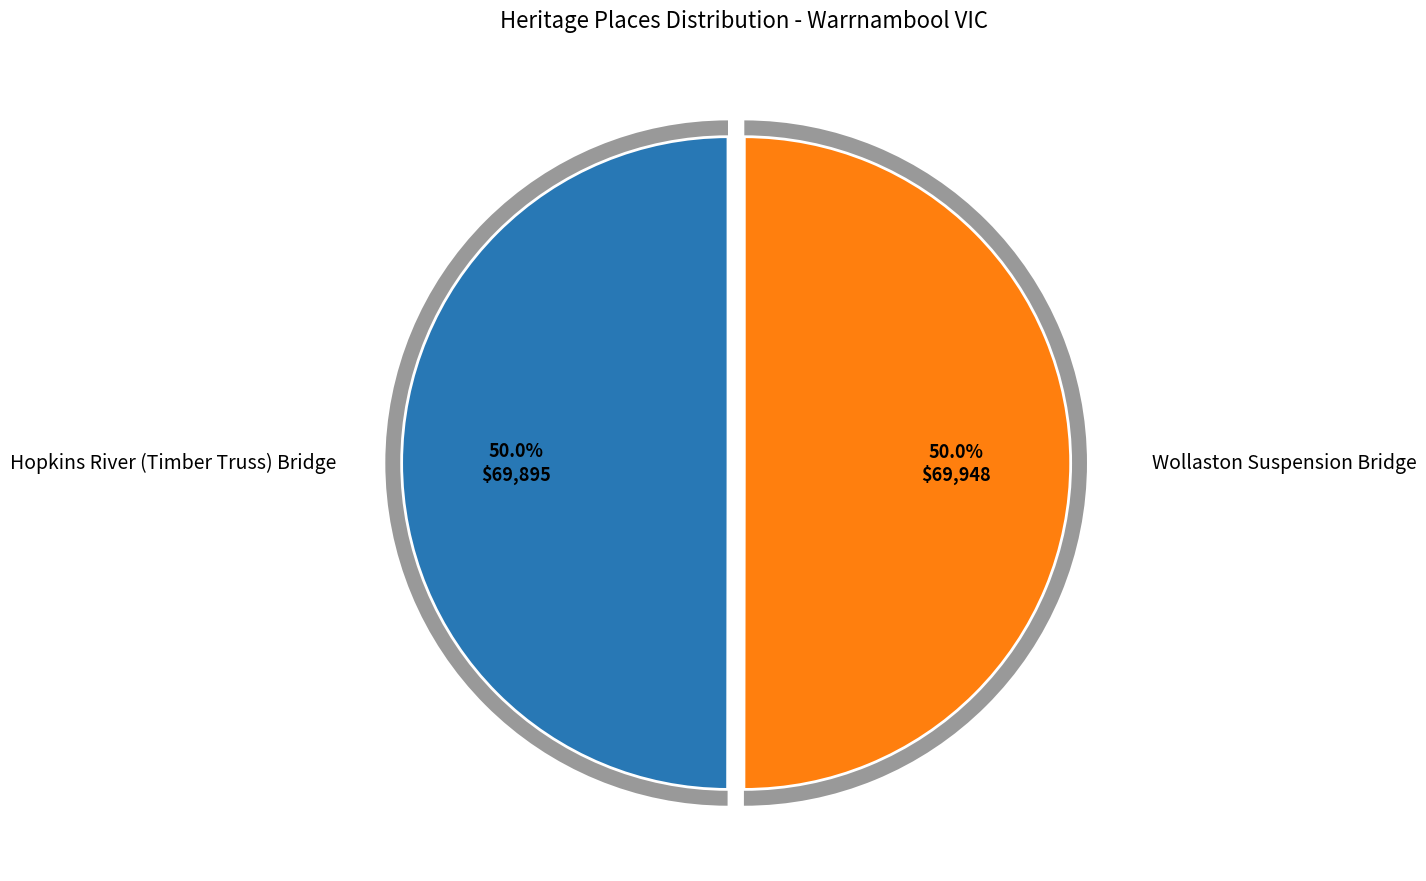

To the nearest percent, what portion does Wollaston Suspension Bridge represent?

50%